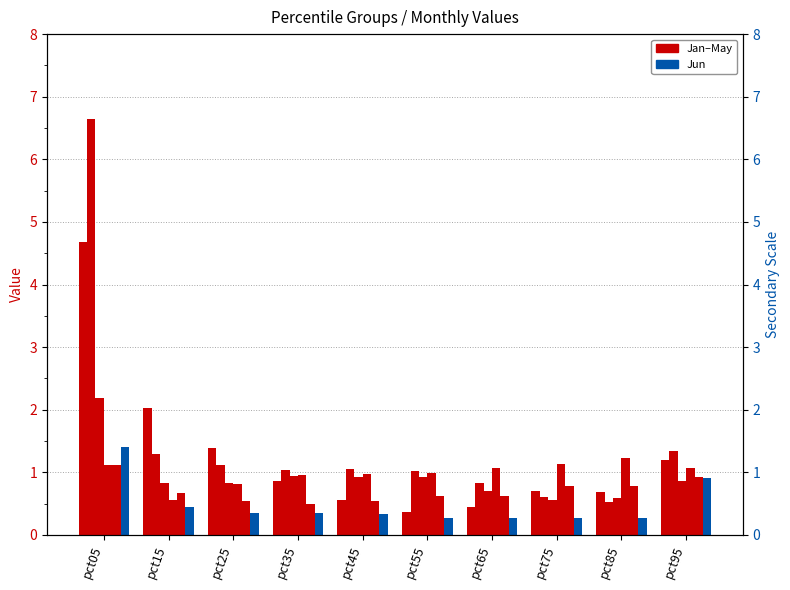

Reading right to left, list all the values displayed in this chart.

Jan: 1.2	0.7	0.7	0.4	0.4	0.6	0.9	1.4	2.0	4.7
Feb: 1.3	0.5	0.6	0.8	1.0	1.1	1.0	1.1	1.3	6.6
Mar: 0.9	0.6	0.6	0.7	0.9	0.9	0.9	0.8	0.8	2.2
Apr: 1.1	1.2	1.1	1.1	1.0	1.0	1.0	0.8	0.6	1.1
May: 0.9	0.8	0.8	0.6	0.6	0.5	0.5	0.5	0.7	1.1
Jun: 0.9	0.3	0.3	0.3	0.3	0.3	0.4	0.4	0.4	1.4